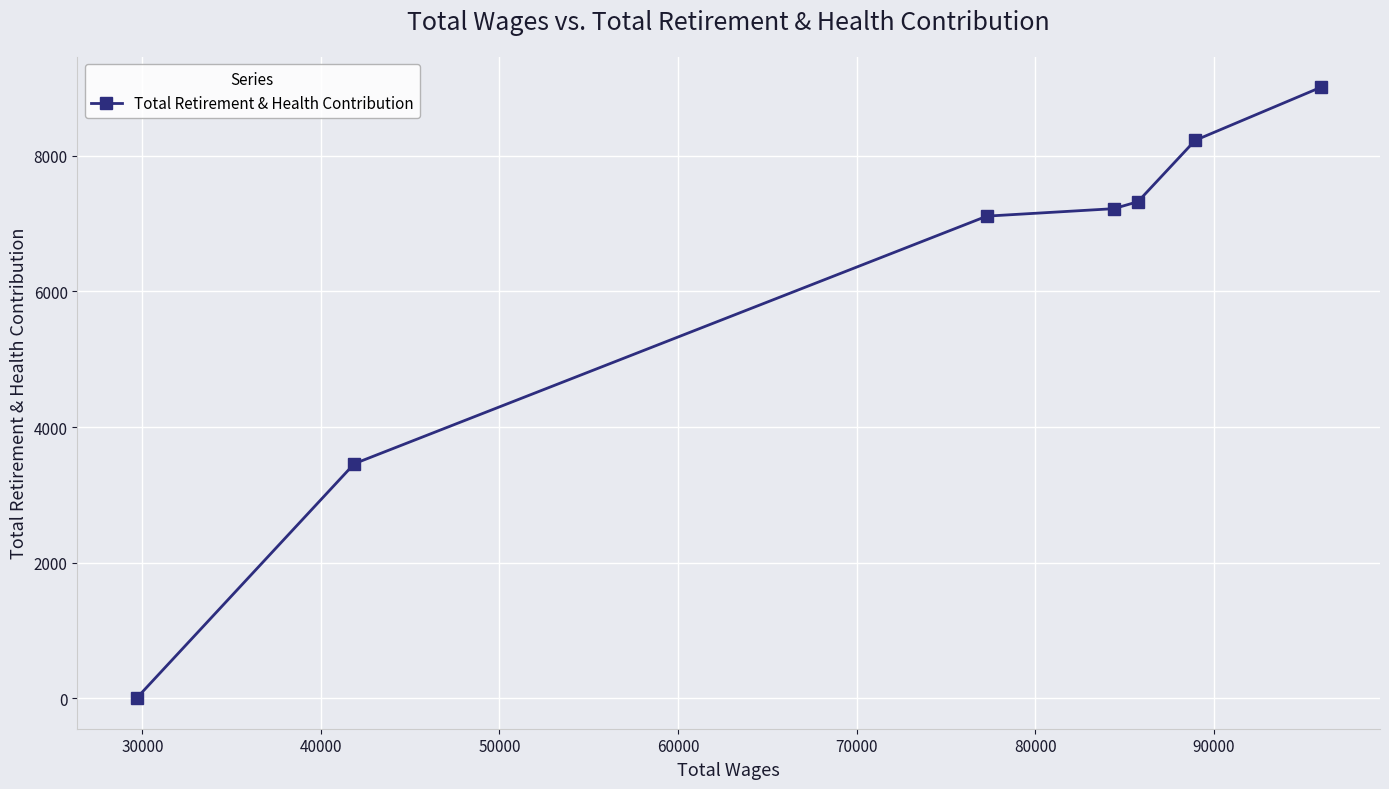

Is this an area chart (filled region under the line)?

No